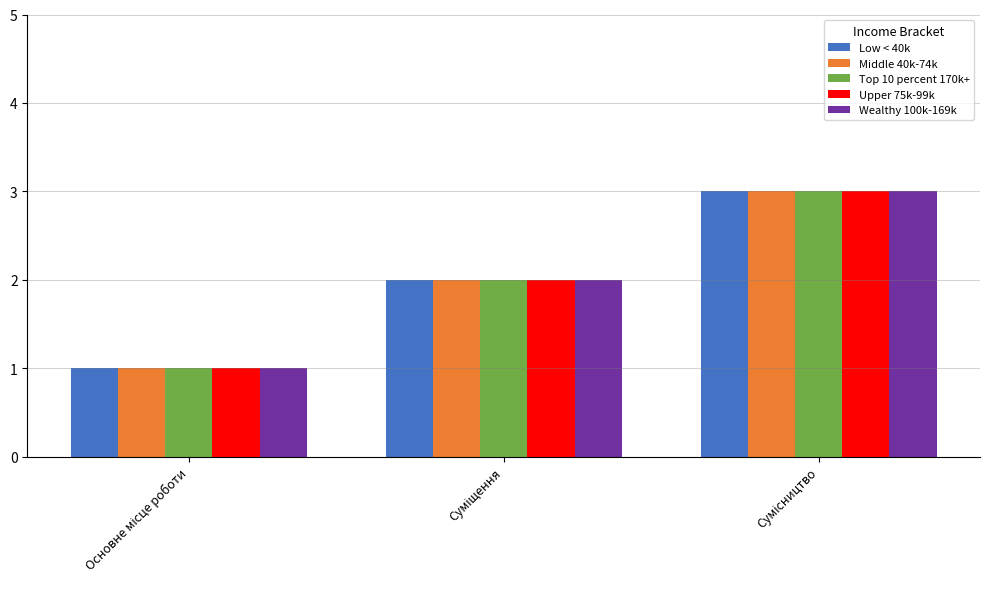

What is the maximum value shown in the chart?

3